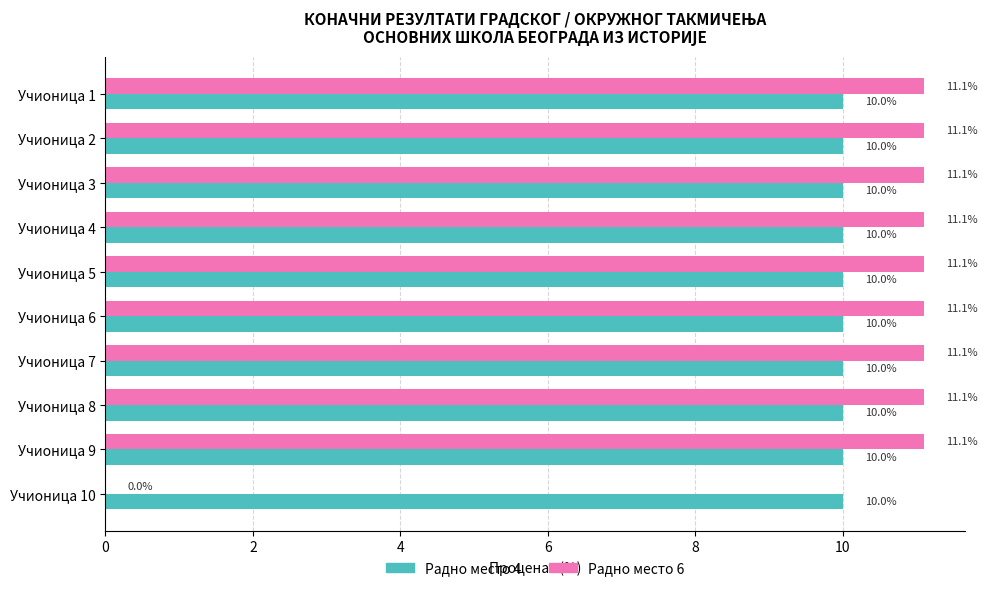

What value does the Радно место 4 series have at Учионица 10?

10.0